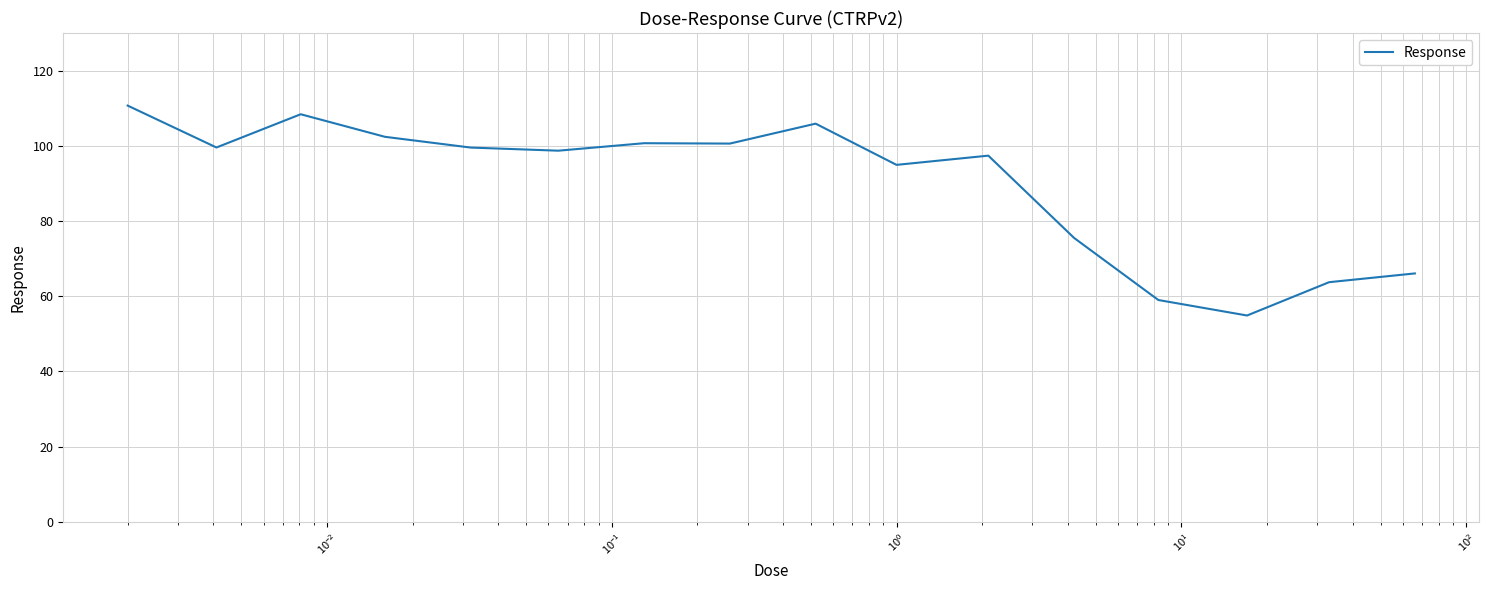

What is the greatest value displayed?

110.7